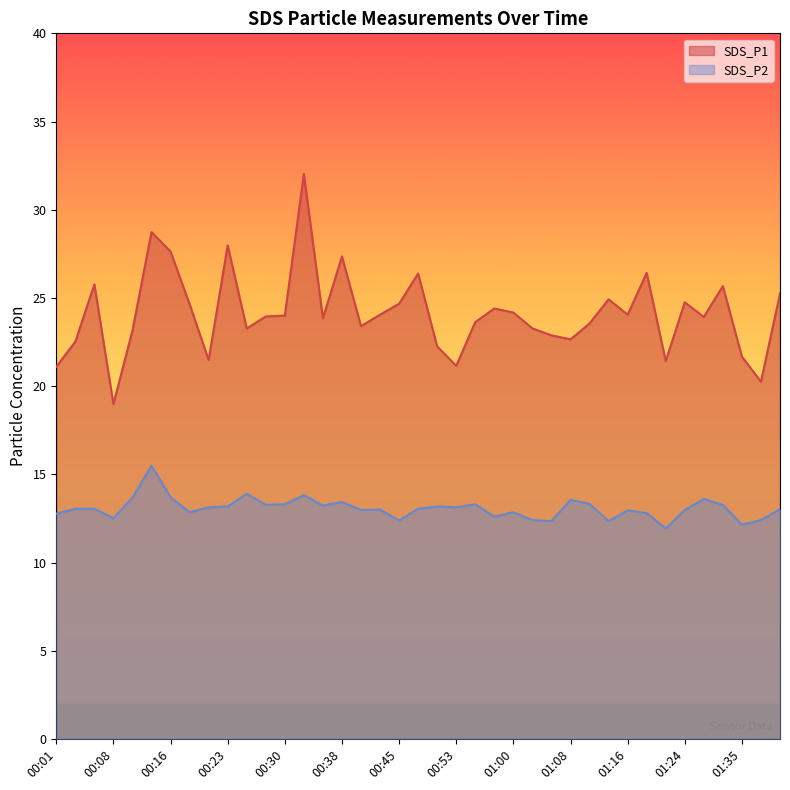

Between 00:53 and 01:35, which series saw the biggest shift?

SDS_P2